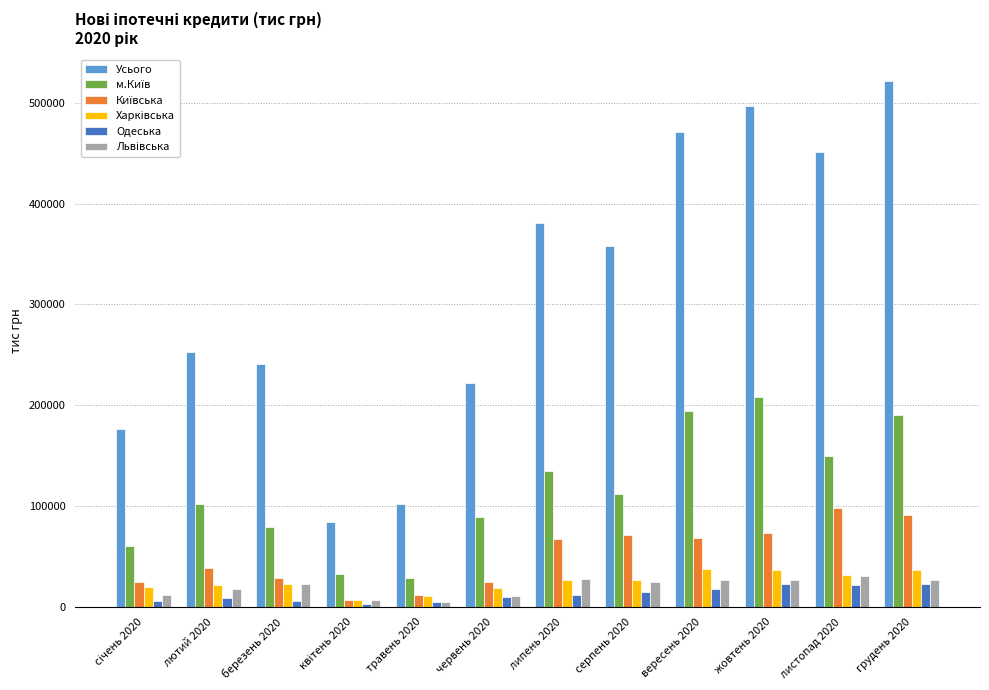

Which category has the highest value across all series?

грудень 2020